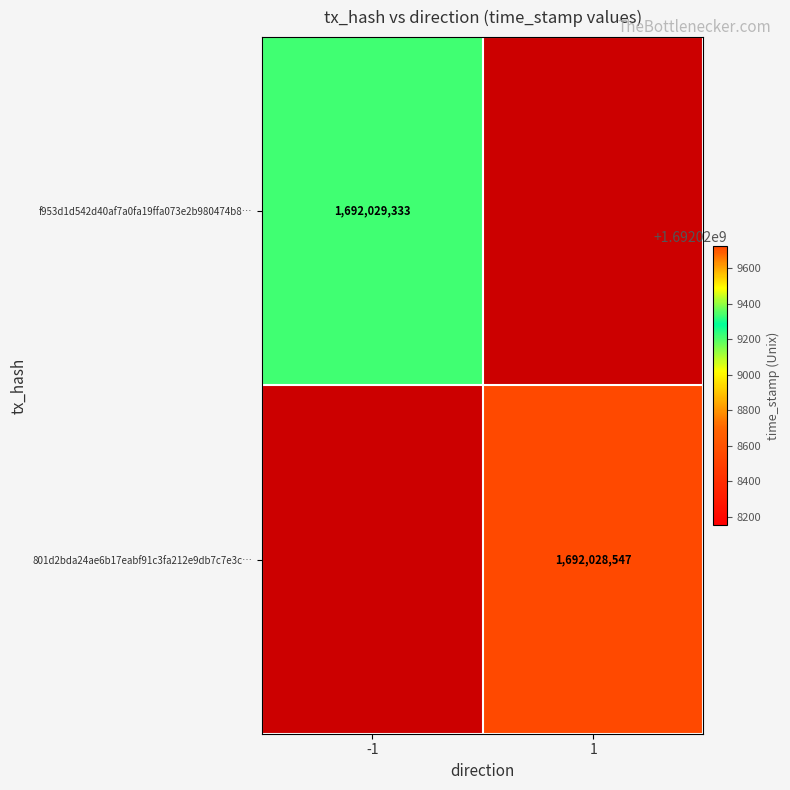

The f953d1d542d40af7a0fa19ffa073e2b980474b8 series shows 1 at 1. True or false?

True